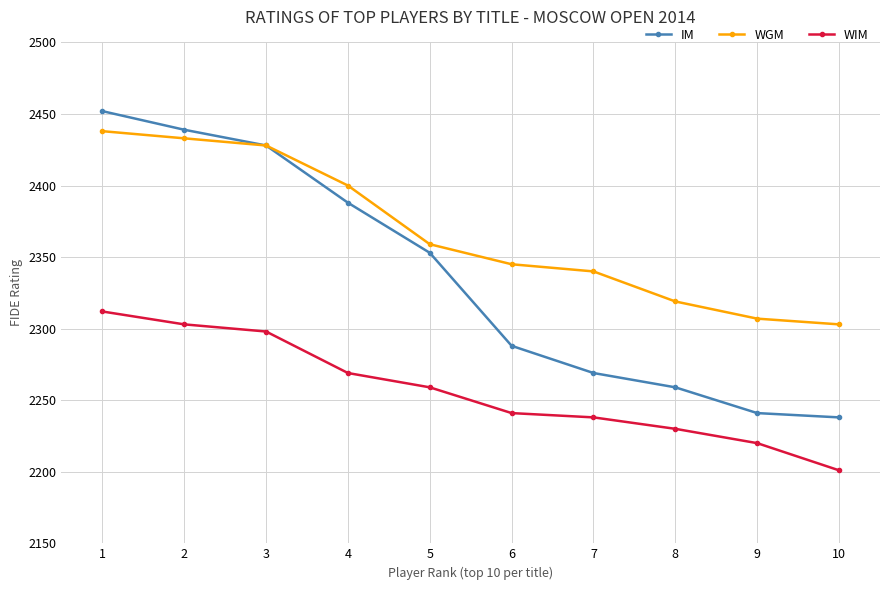

Rank the series by their average value, from lowest to highest.

WIM, IM, WGM